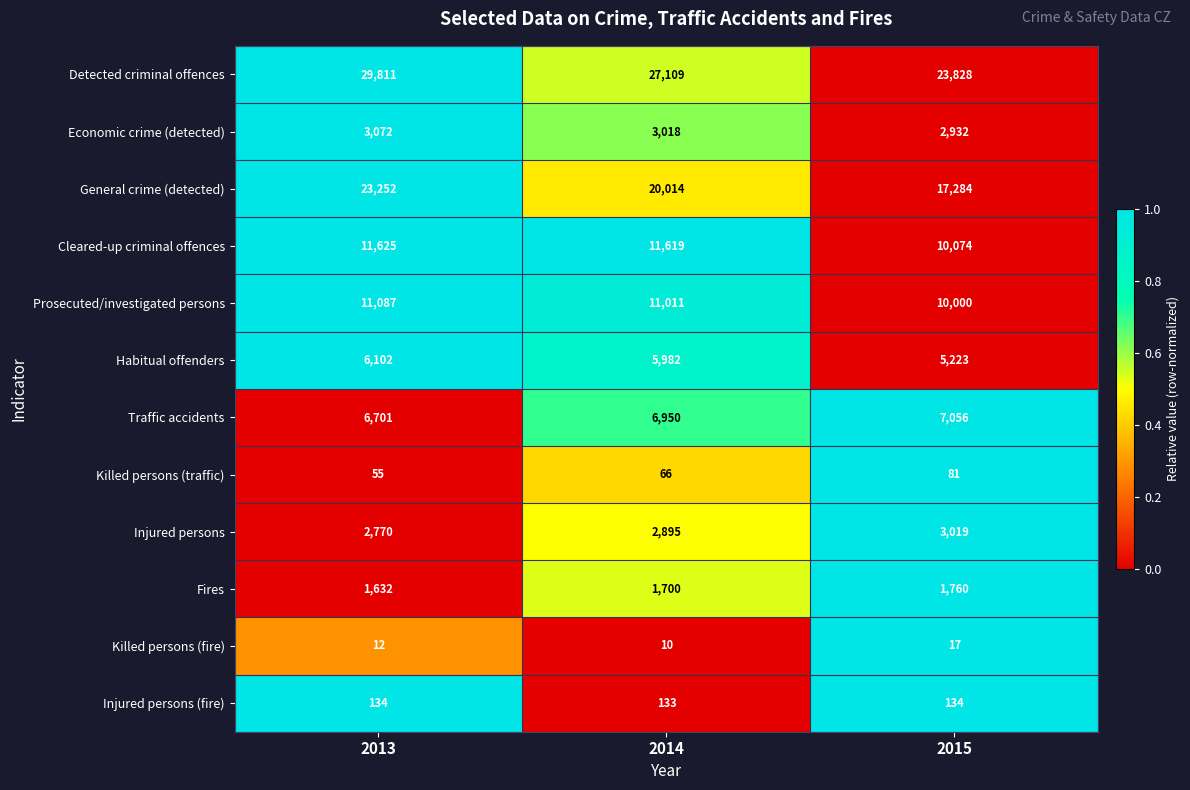

List the series in order of their peak value, highest first.

Detected criminal offences, General crime (detected), Cleared-up criminal offences, Prosecuted/investigated persons, Traffic accidents, Habitual offenders, Economic crime (detected), Injured persons, Fires, Injured persons (fire), Killed persons (traffic), Killed persons (fire)